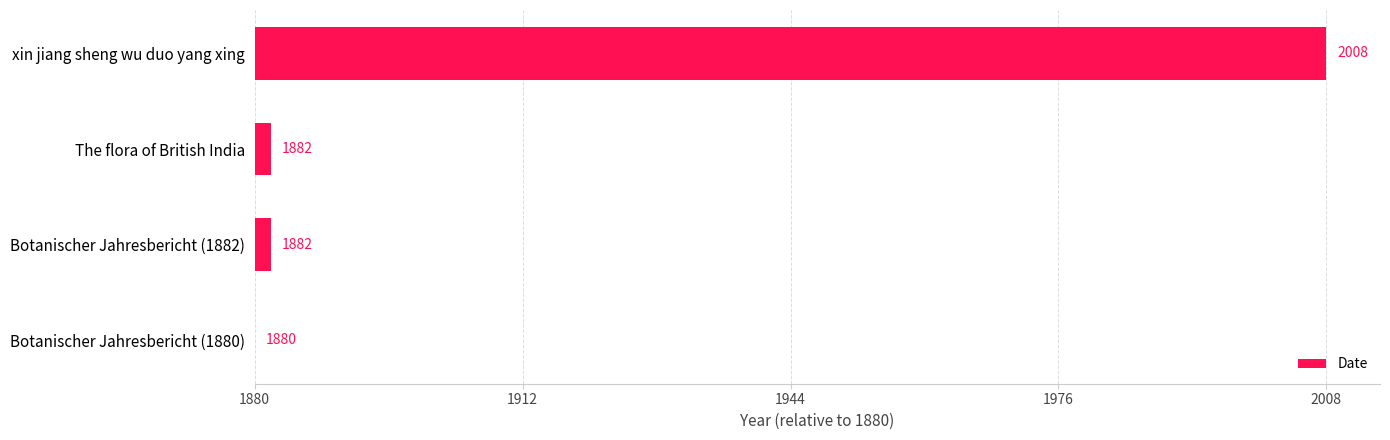

What is the sum of all values?

132